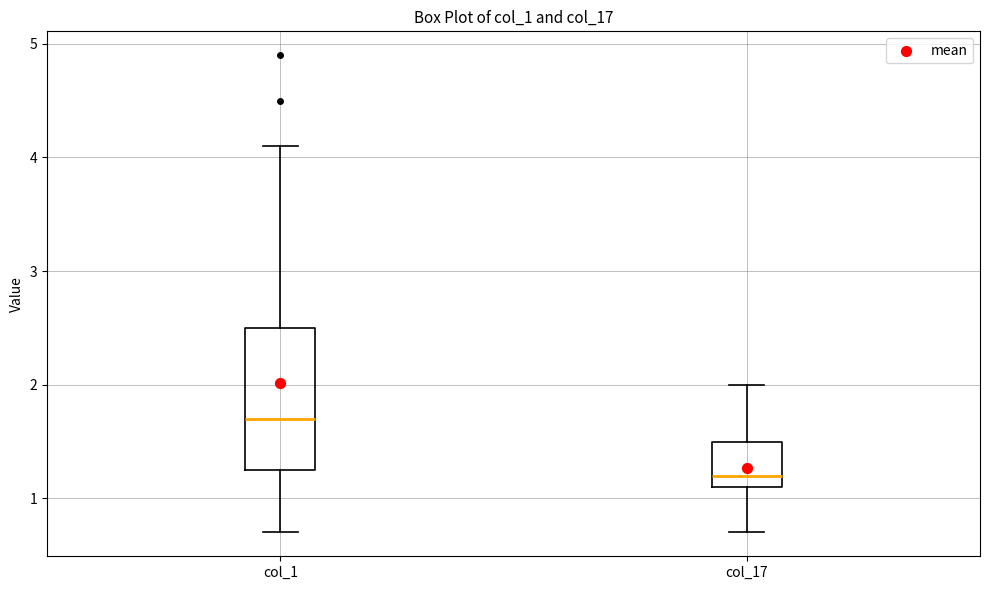

Reading left to right, read every box against the y-axis: the position of its median line, the range the box covers, and the ends of its whiskers. The values are not printed on the chart, so give them approximately, as read against the axis.

col_1: median 1.7, box 1.3 to 2.5, whiskers 0.7 to 4.1
col_17: median 1.2, box 1.1 to 1.5, whiskers 0.7 to 2.0